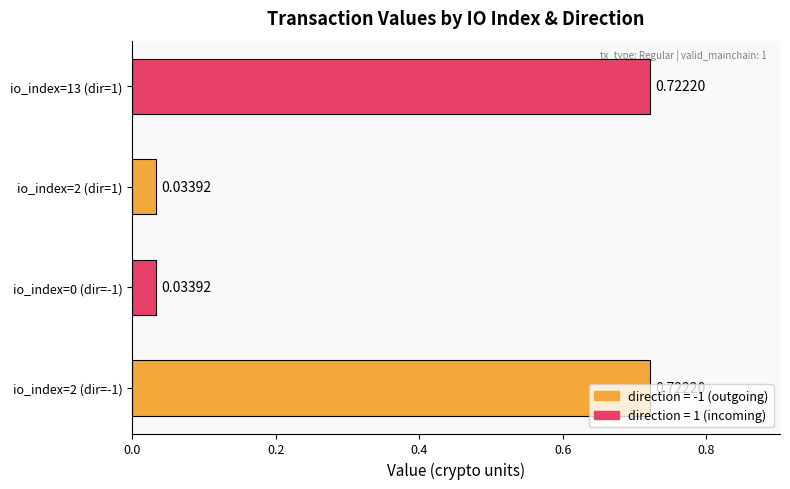

What is the change in value from io_index=2 (dir=-1) to io_index=2 (dir=1)?

-0.7